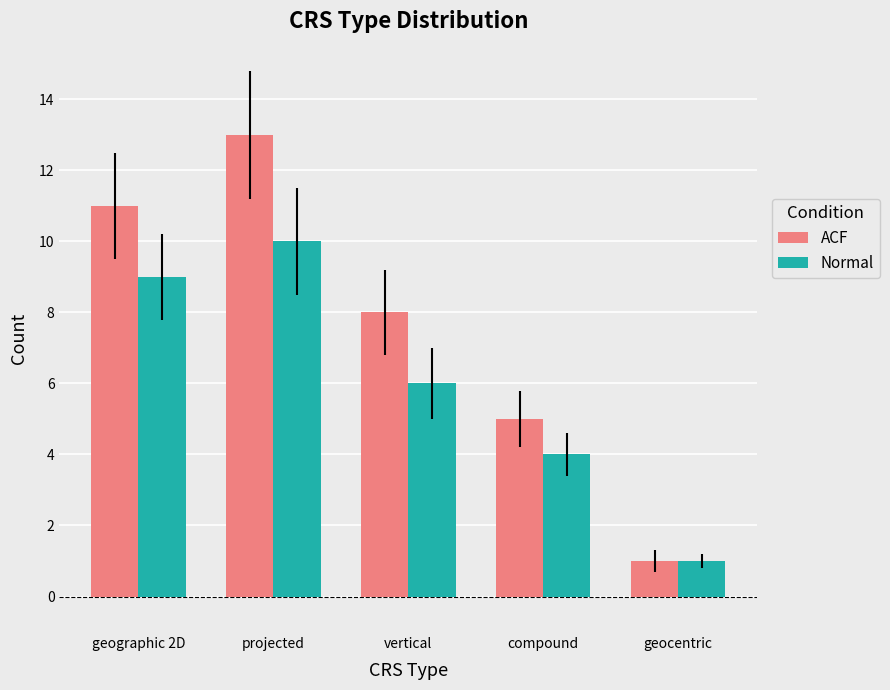

Rank the series by their maximum value, from lowest to highest.

Normal, ACF